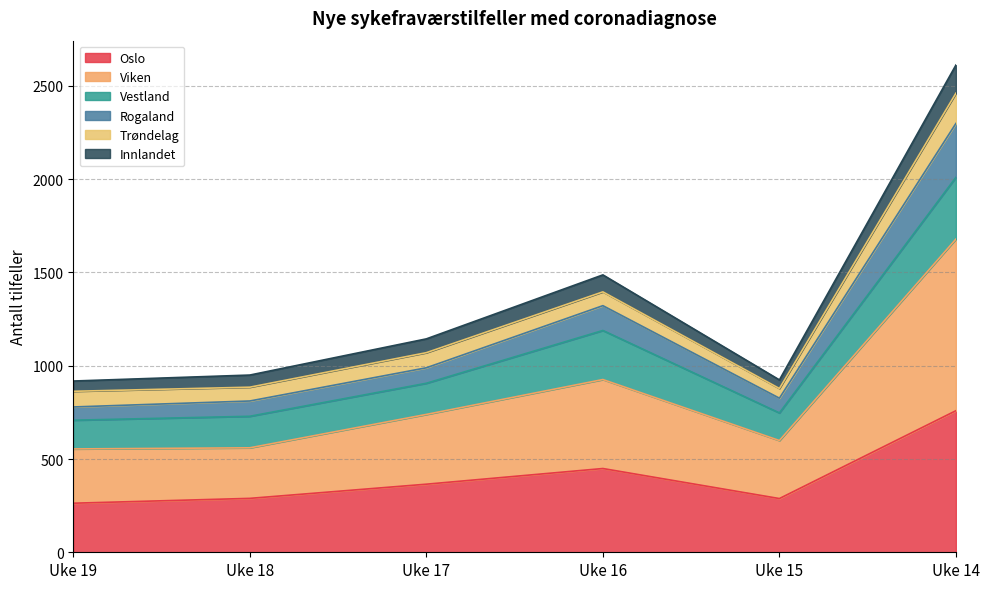

What is the highest value of the Oslo series?

759